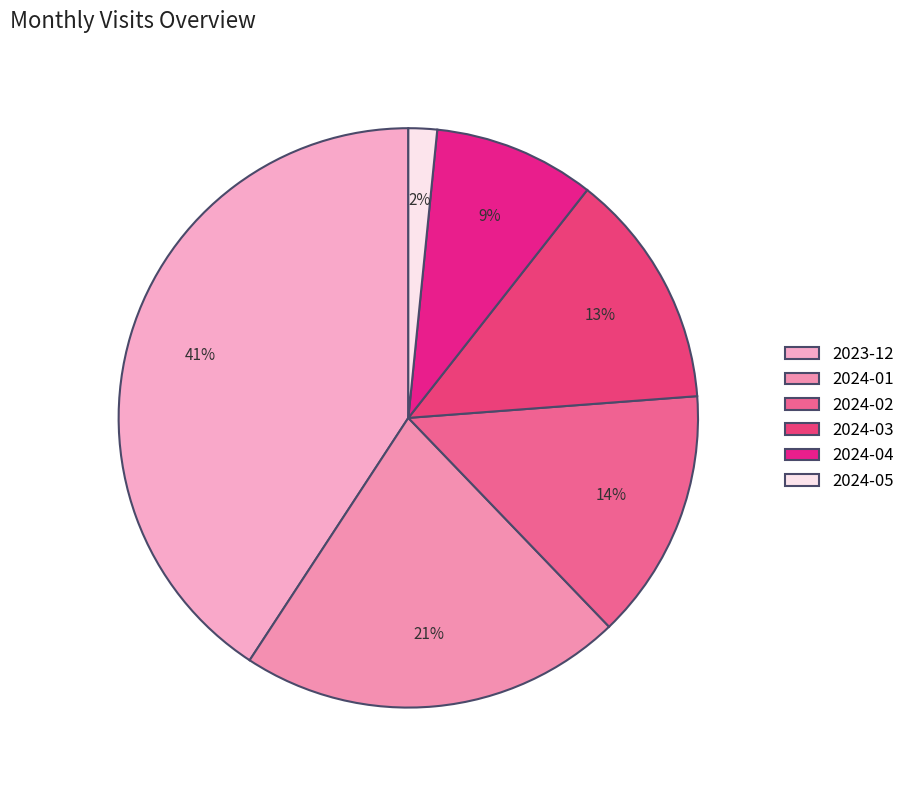

Combined, do 2024-01 and 2023-12 account for over 50%?

Yes